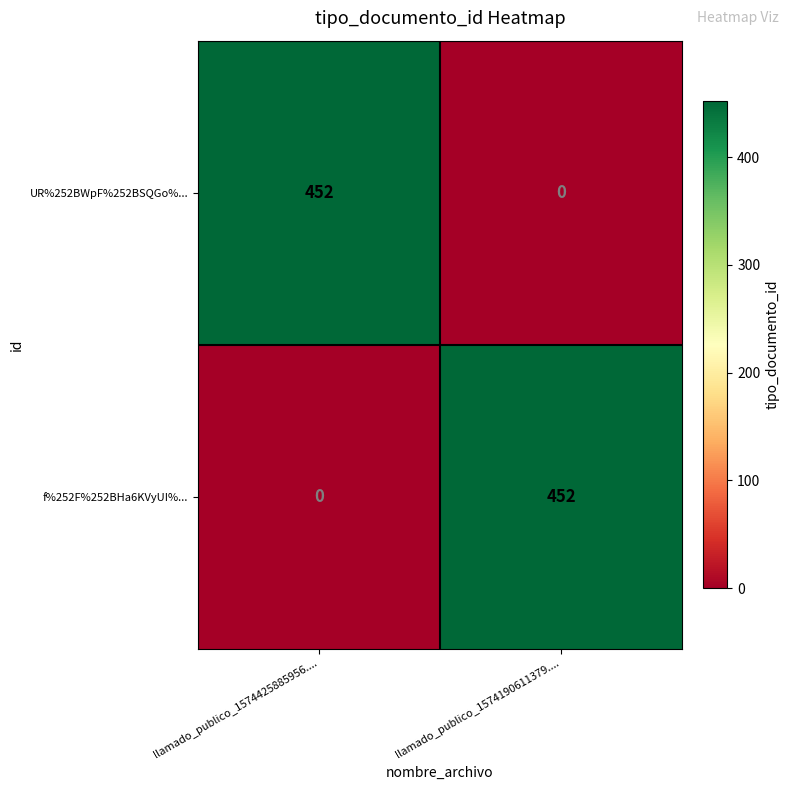

Rank the series at llamado_publico_1574425885956.... from lowest to highest value.

f%252F%252BHa6KVyUI%..., UR%252BWpF%252BSQGo%...